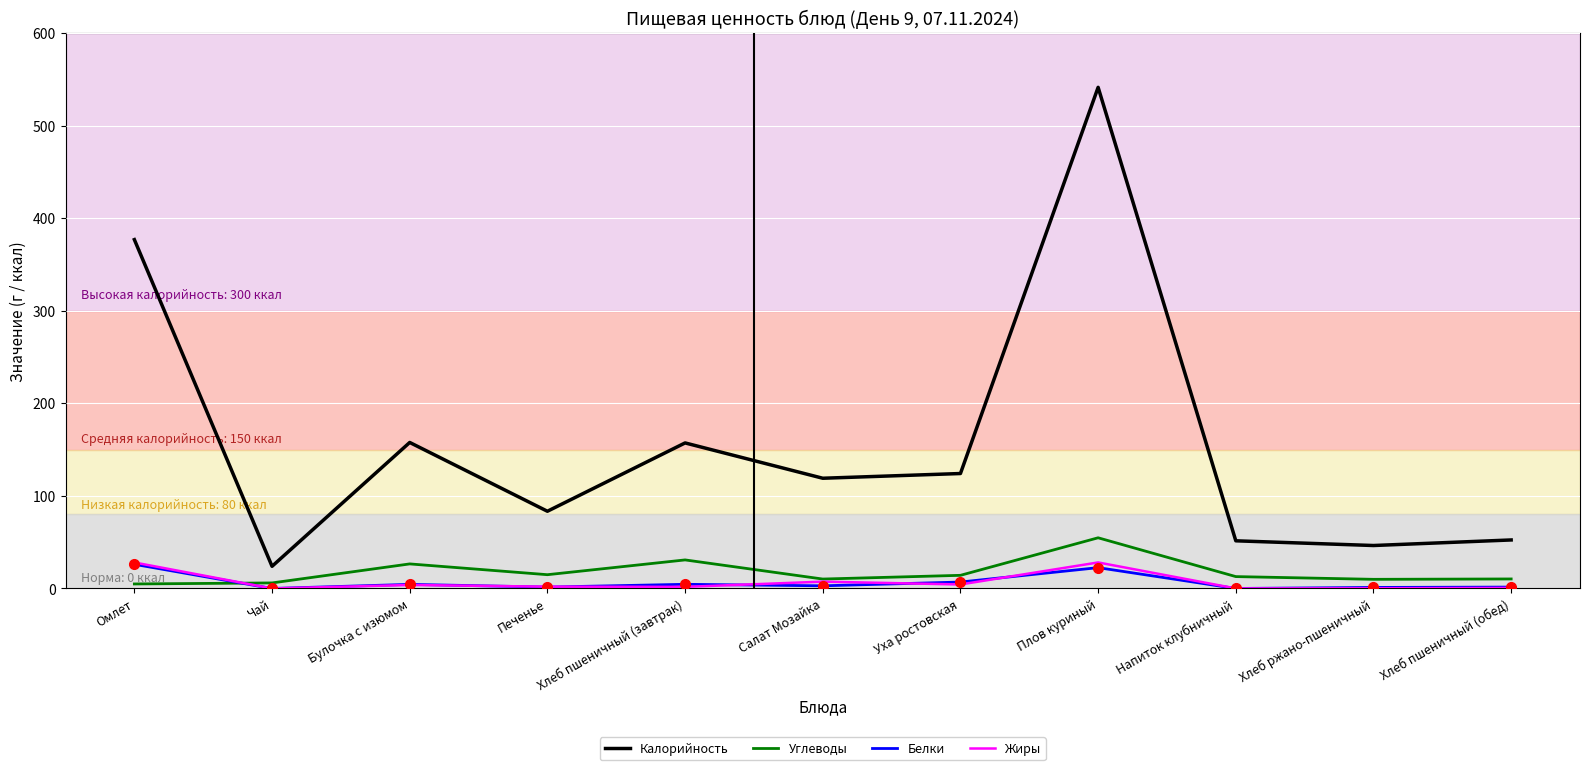

Which category has the highest value across all series?

Плов куриный